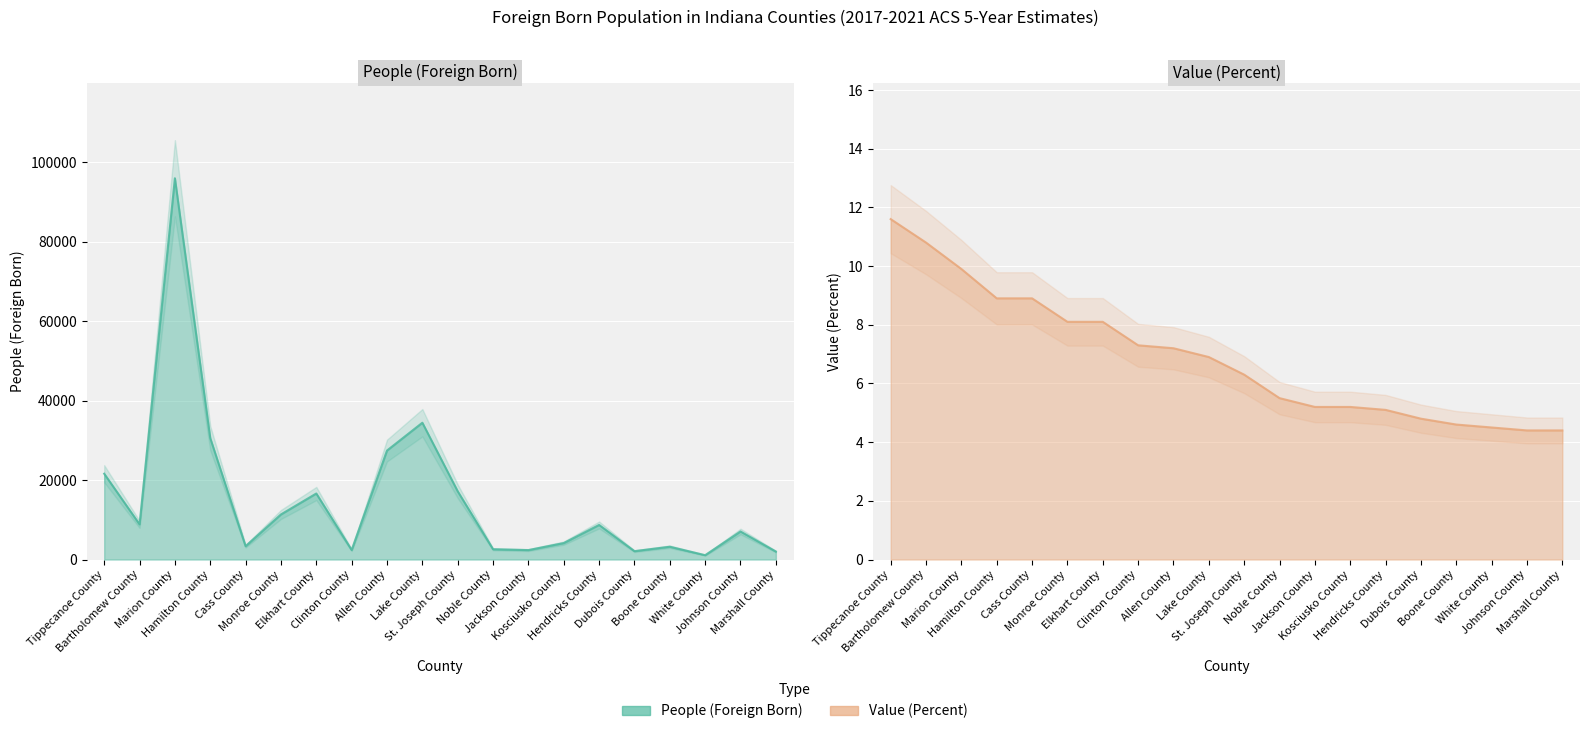

At which label does People (Foreign Born) reach its peak?

Marion County